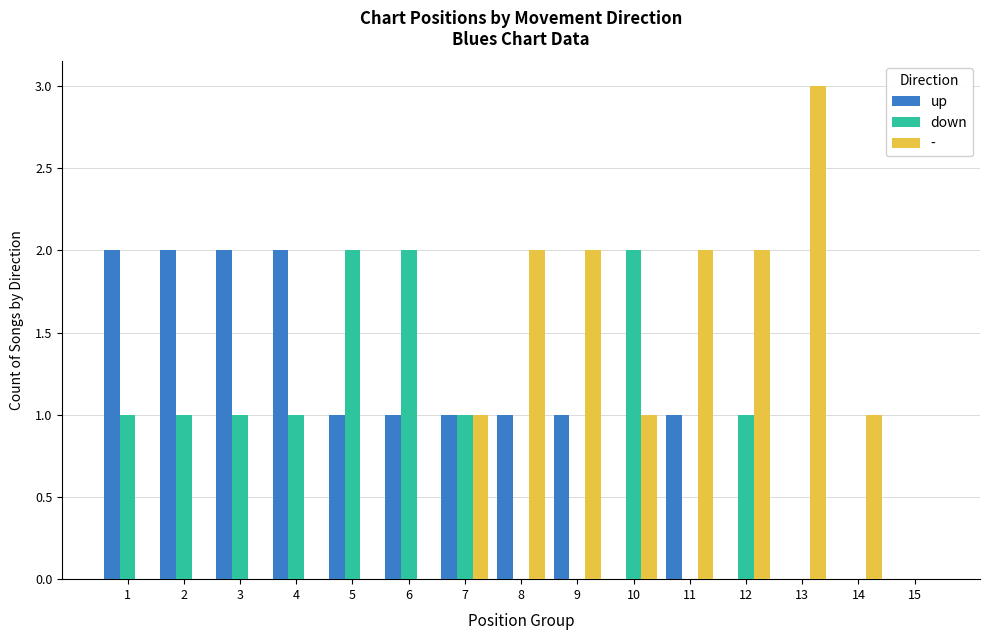

Is the value of down at 4 greater than the value of - at 8?

No